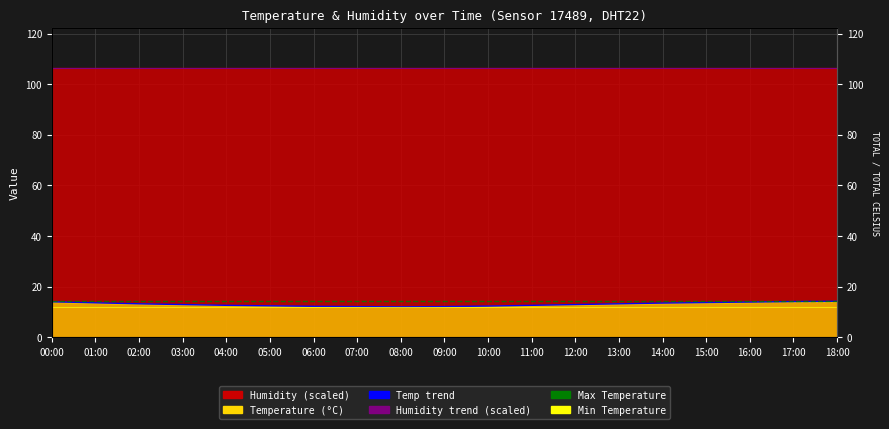

Which label corresponds to the largest value in the chart?

00:00